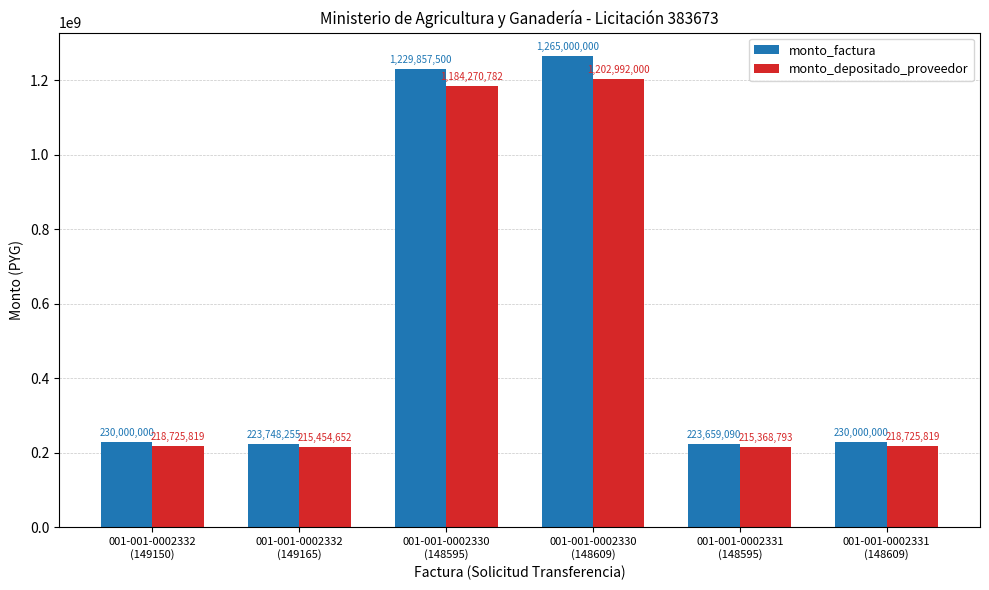

How many series are shown in this chart?

2